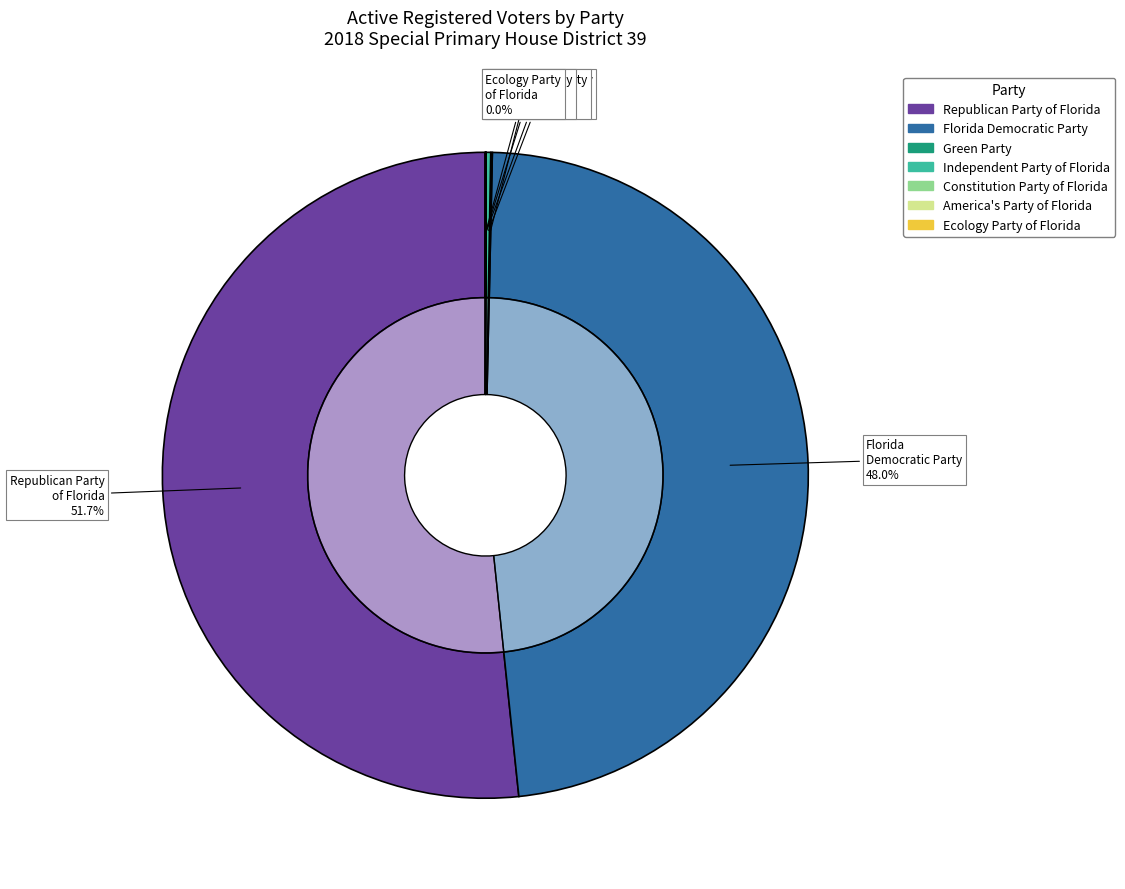

How many segments does this pie chart have?

9